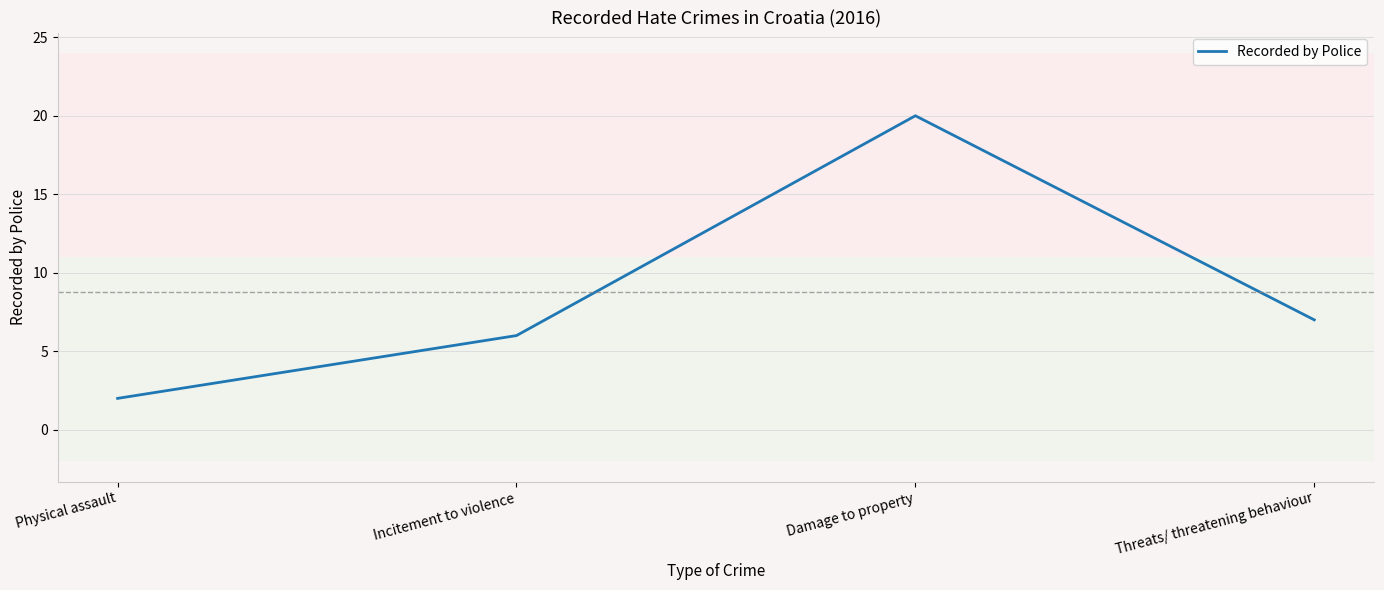

The value at Threats/ threatening behaviour is 2. True or false?

False